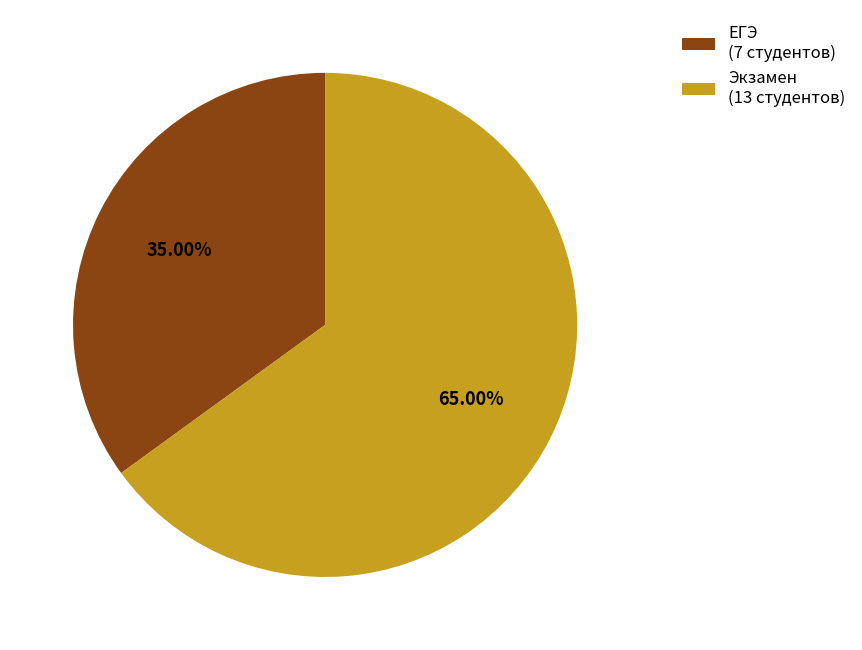

To the nearest percent, what is the difference between the largest and smallest slice percentages?

30%